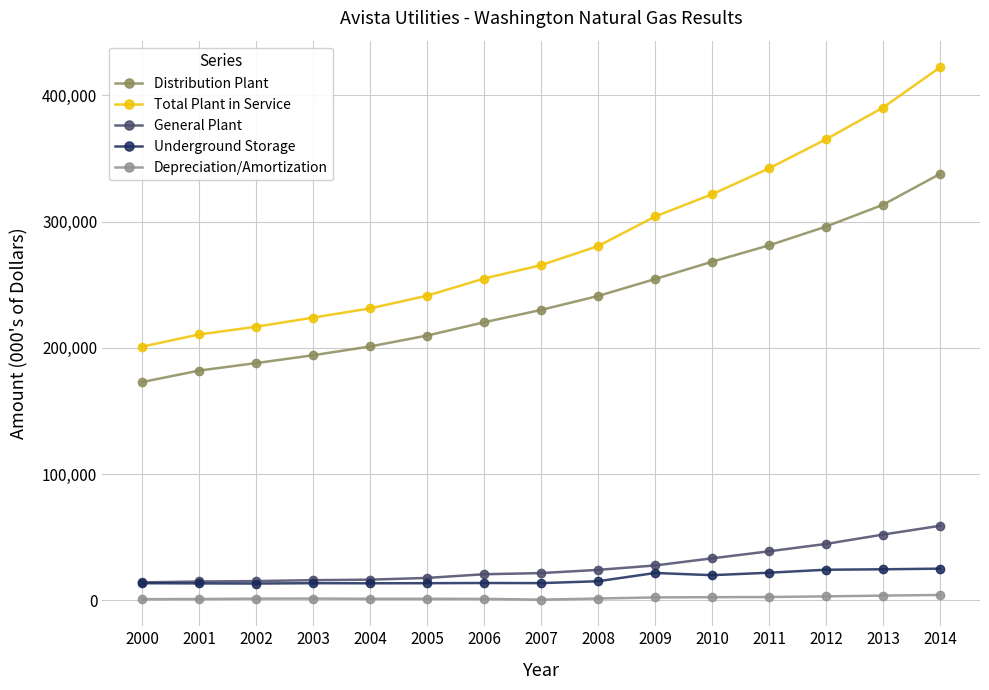

Which category has the highest value across all series?

2014